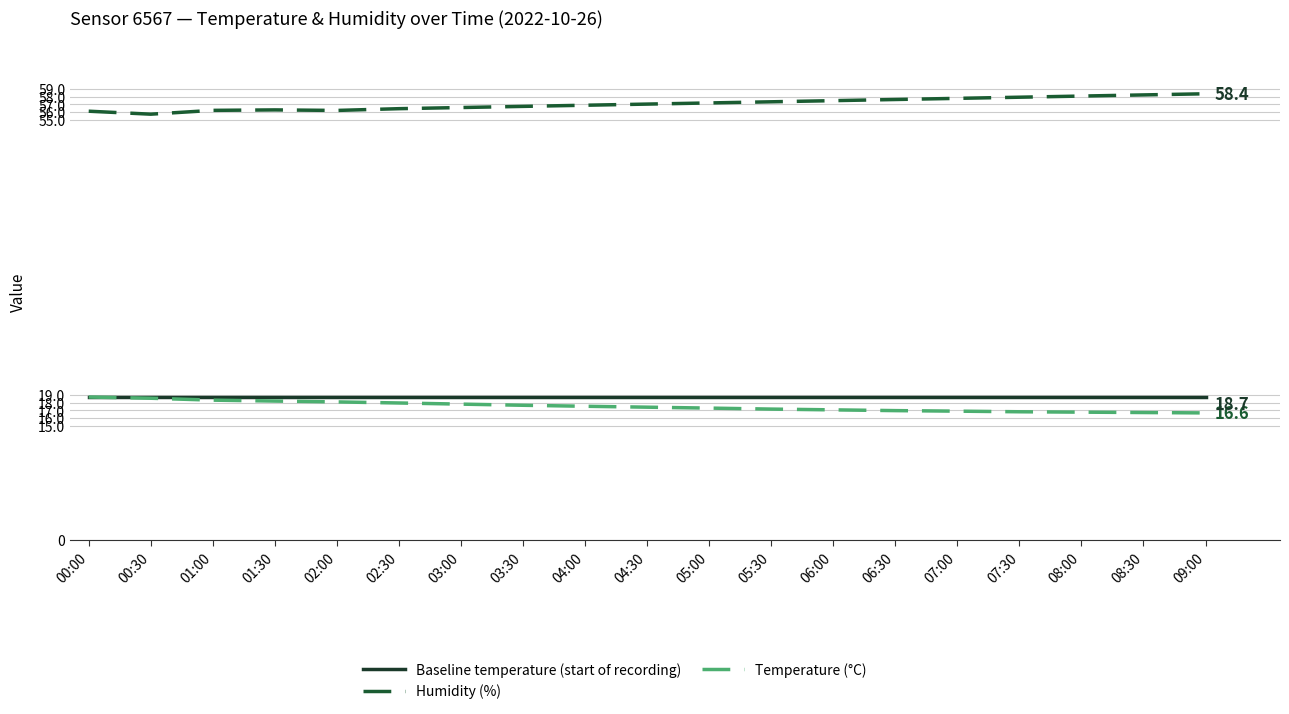

True or false: Baseline temperature (start of recording) and Humidity (%) intersect in this chart.

False